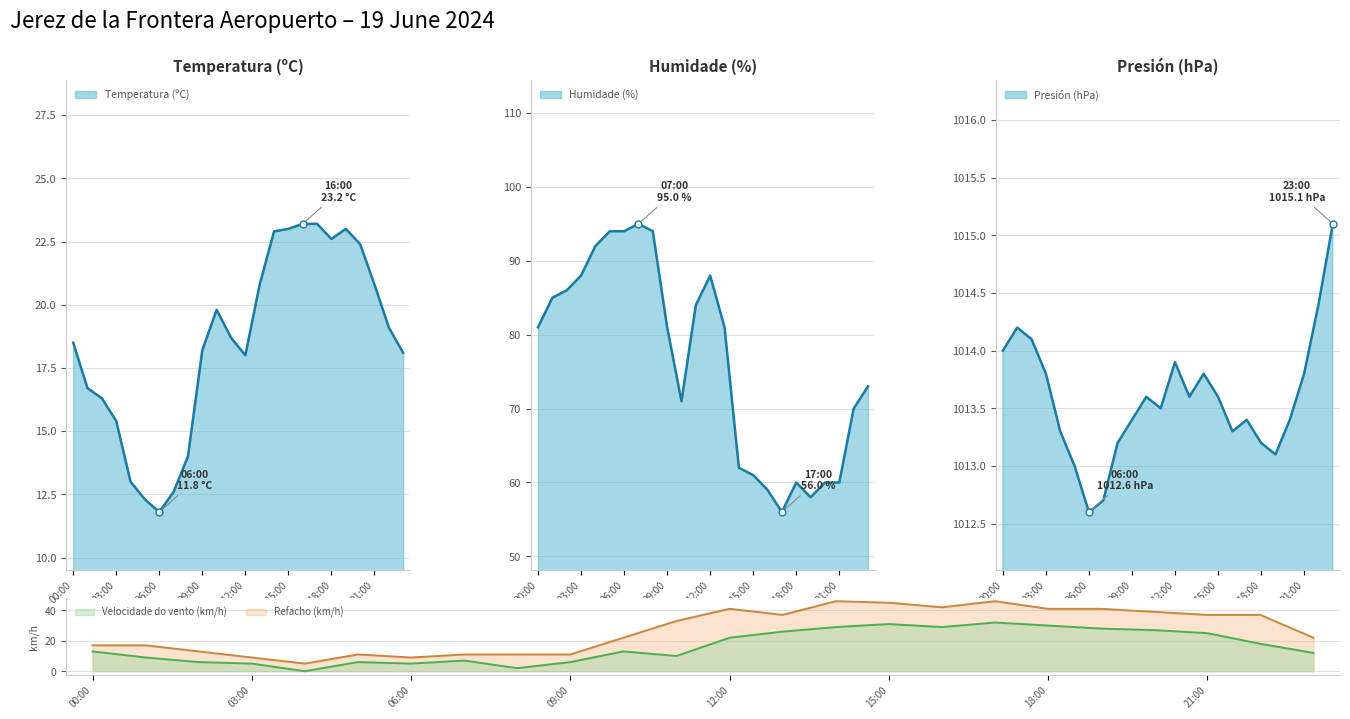

What is the maximum value for Temperatura (ºC)?

23.2